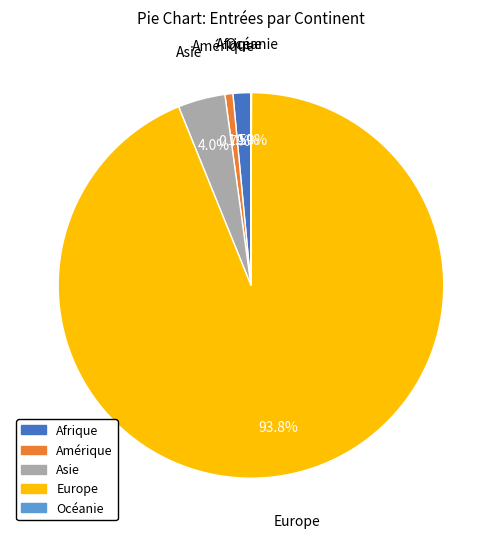

What percentage is NOT represented by Afrique?

98.5%